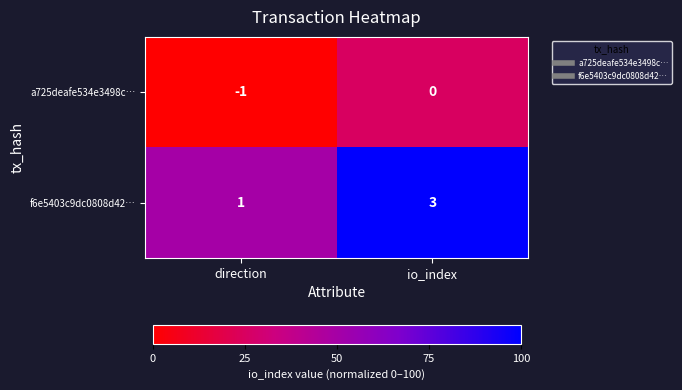

Is it true that a725deafe534e3498c… equals -1 at direction?

True